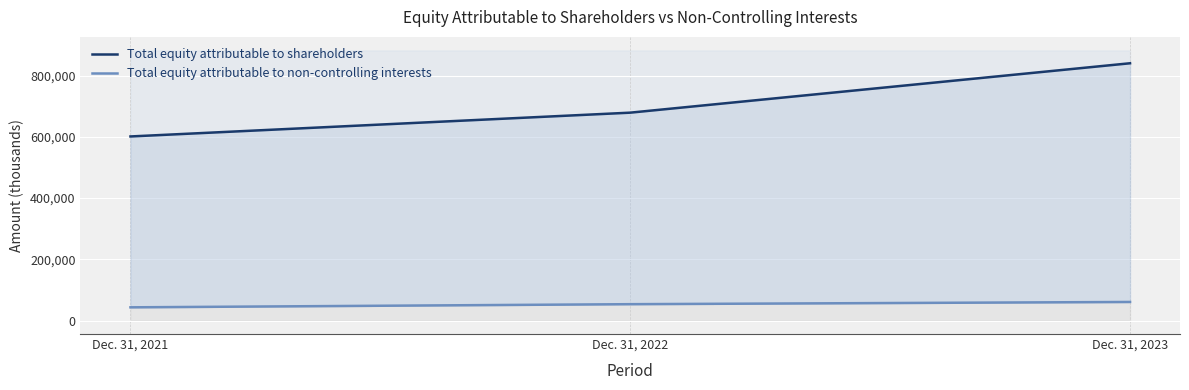

Which has a higher value, Dec. 31, 2023 or Dec. 31, 2021?

Dec. 31, 2023